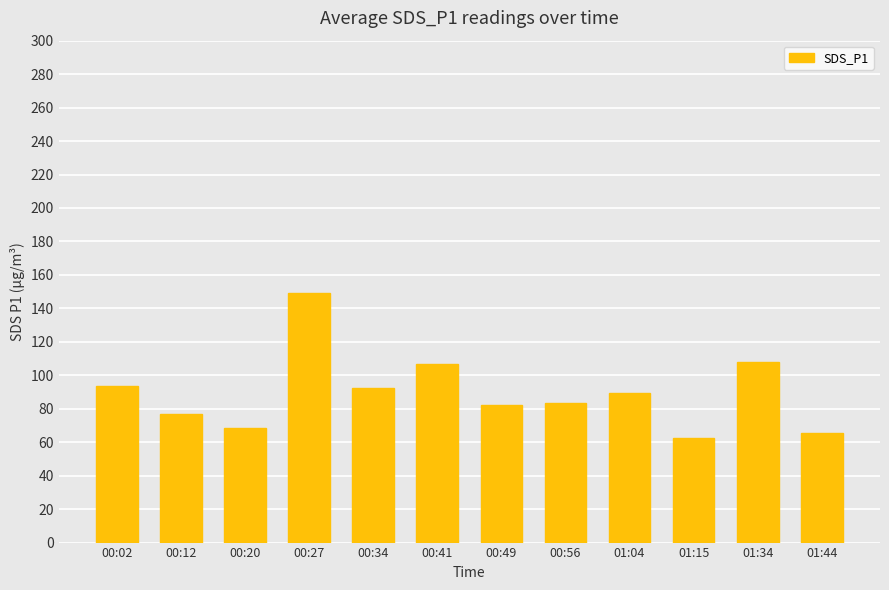

Read the value at 00:20.

68.3